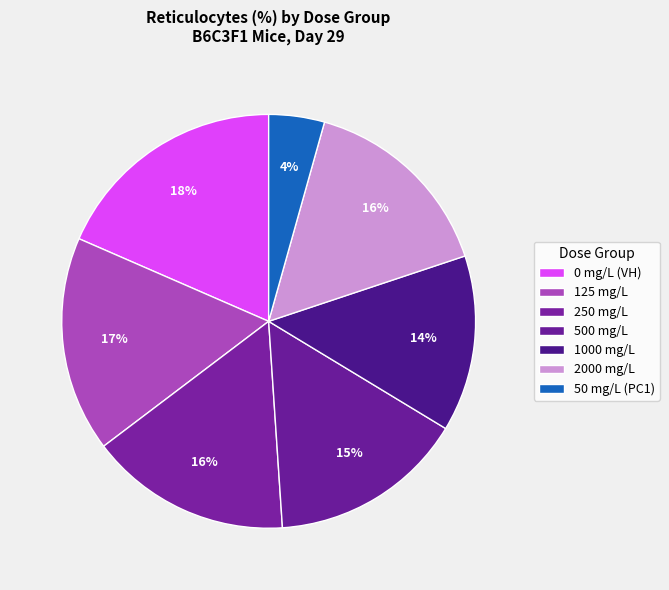

What percentage is the 1000 mg/L slice, to the nearest percent?

14%